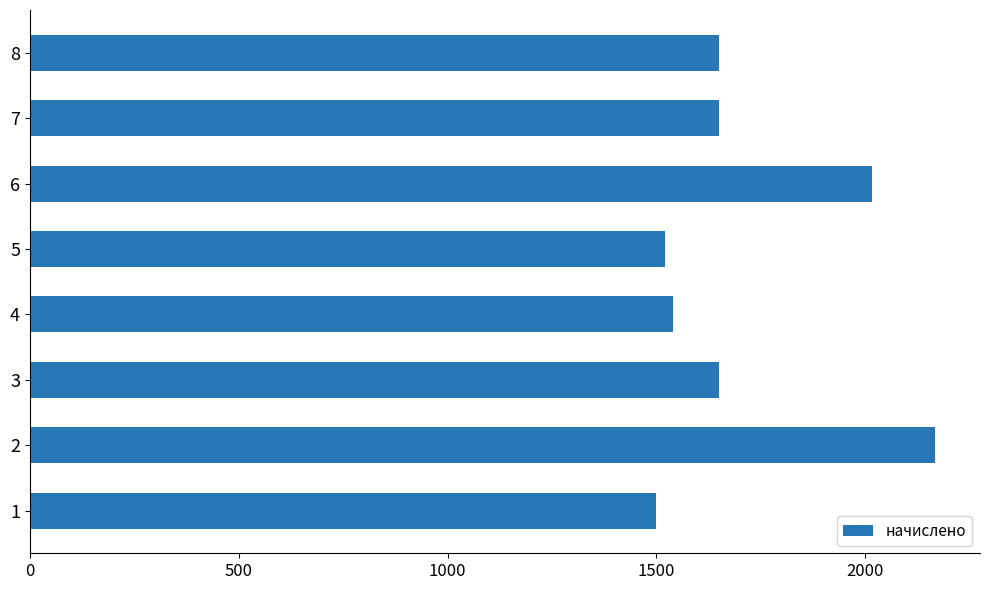

What is the greatest value displayed?

2166.6